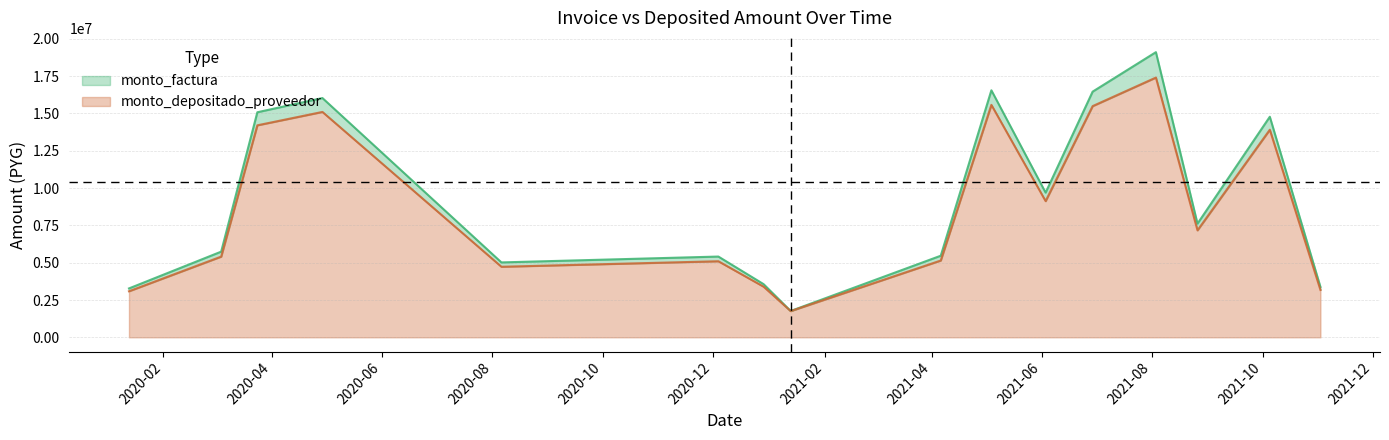

True or false: monto_factura has a value of 3276000 at 2020-01-13.

True